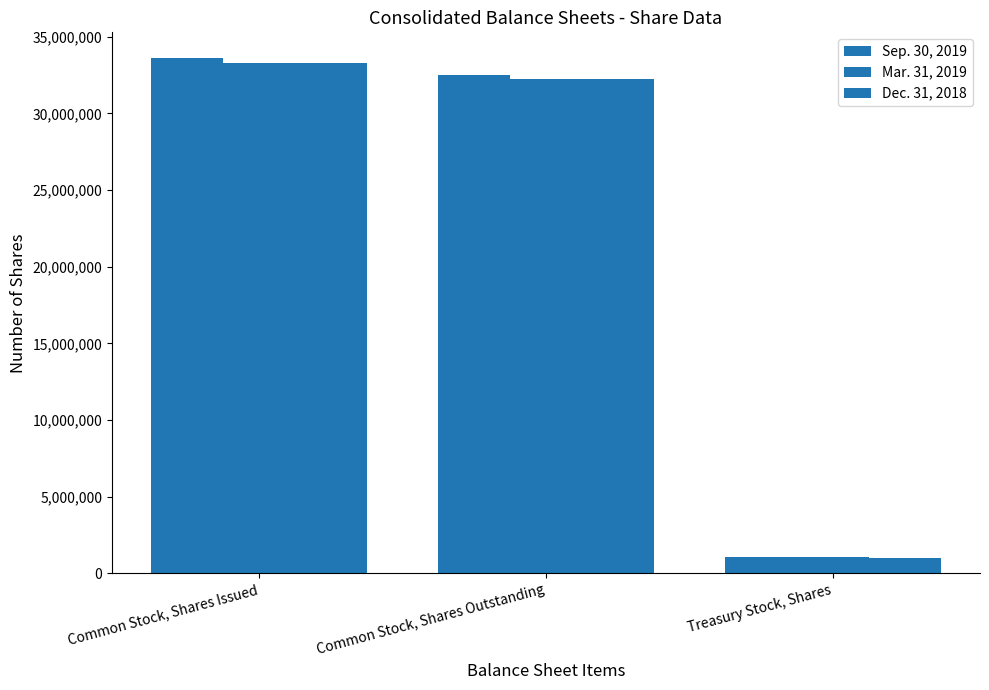

What is the value of the Dec. 31, 2018 bar at the 3rd from the left?

1019220